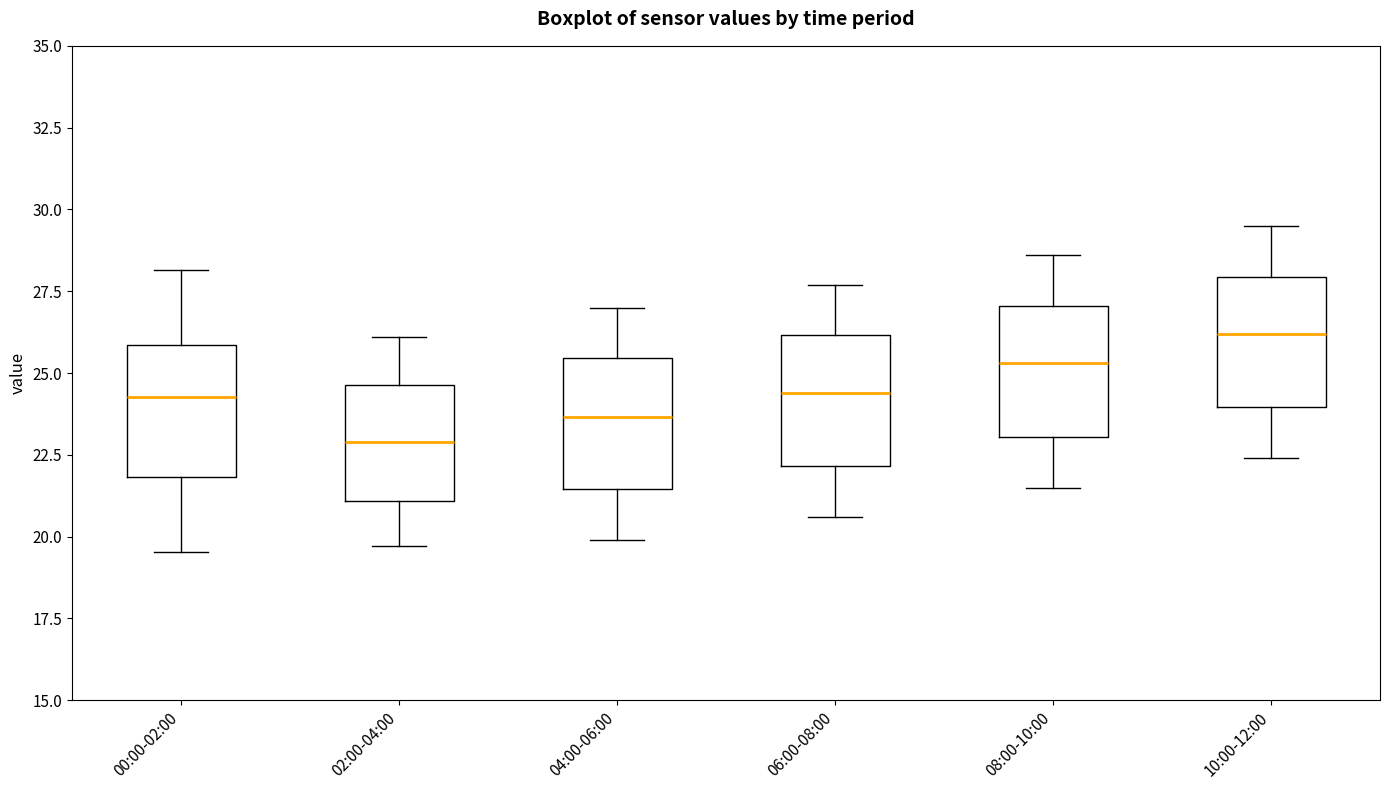

Reading left to right, read every box against the y-axis: the position of its median line, the range the box covers, and the ends of its whiskers. The values are not printed on the chart, so give them approximately, as read against the axis.

00:00-02:00: median 24.5, box 22.0 to 26.0, whiskers 19.5 to 28.0
02:00-04:00: median 23.0, box 21.0 to 24.5, whiskers 19.5 to 26.0
04:00-06:00: median 23.5, box 21.5 to 25.5, whiskers 20.0 to 27.0
06:00-08:00: median 24.5, box 22.0 to 26.0, whiskers 20.5 to 27.5
08:00-10:00: median 25.5, box 23.0 to 27.0, whiskers 21.5 to 28.5
10:00-12:00: median 26.0, box 24.0 to 28.0, whiskers 22.5 to 29.5